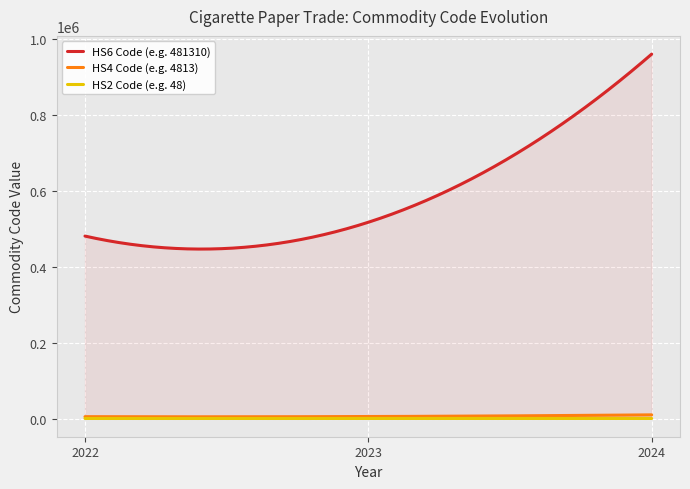

True or false: Hs6Code has a value of 961400 at 2024.

True